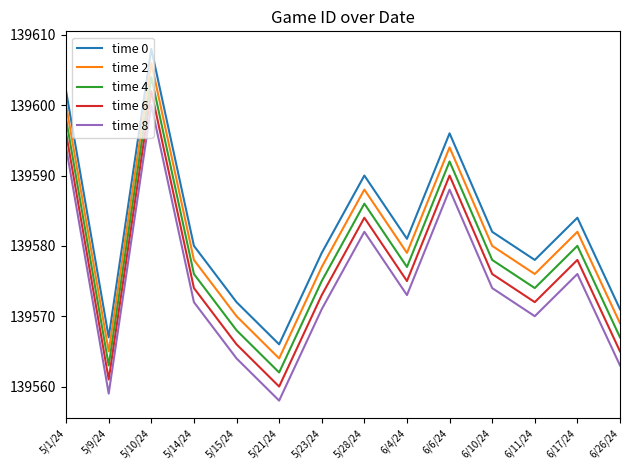

What is the average value of the time 0 series?

139583